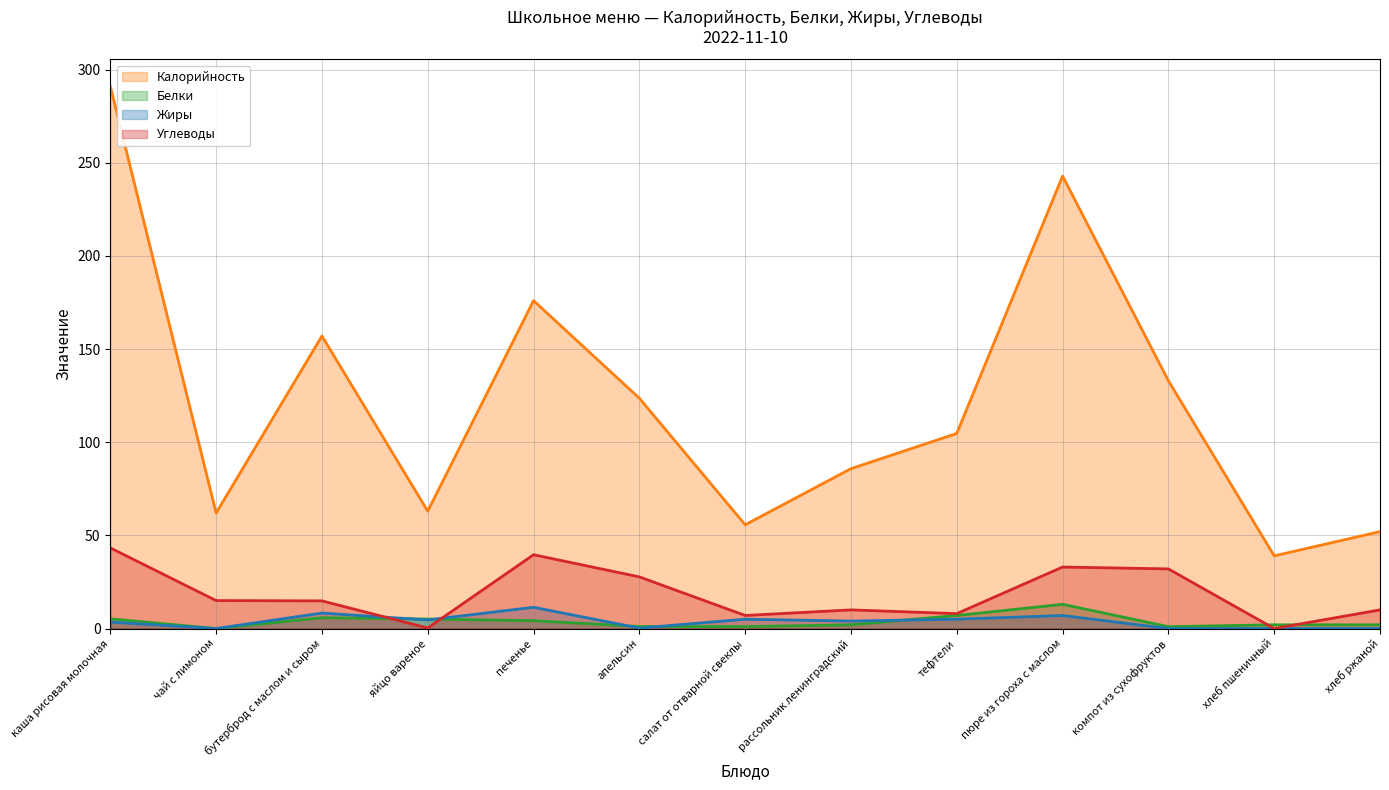

Reading right to left, extract all data points from this chart.

Калорийность: 52.0	39.0	133.0	242.8	104.7	85.8	55.7	123.6	176.0	63.0	157.0	62.0	291.0
Белки: 2.0	2.0	1.0	13.0	7.0	2.0	1.0	1.1	4.2	5.1	5.8	0.0	5.2
Жиры: 0.0	0.0	0.0	7.0	5.0	4.0	5.0	0.2	11.4	4.6	8.3	0.0	3.5
Углеводы: 10.0	0.0	32.0	33.0	8.0	10.0	7.0	27.7	39.6	0.3	14.8	15.0	43.3